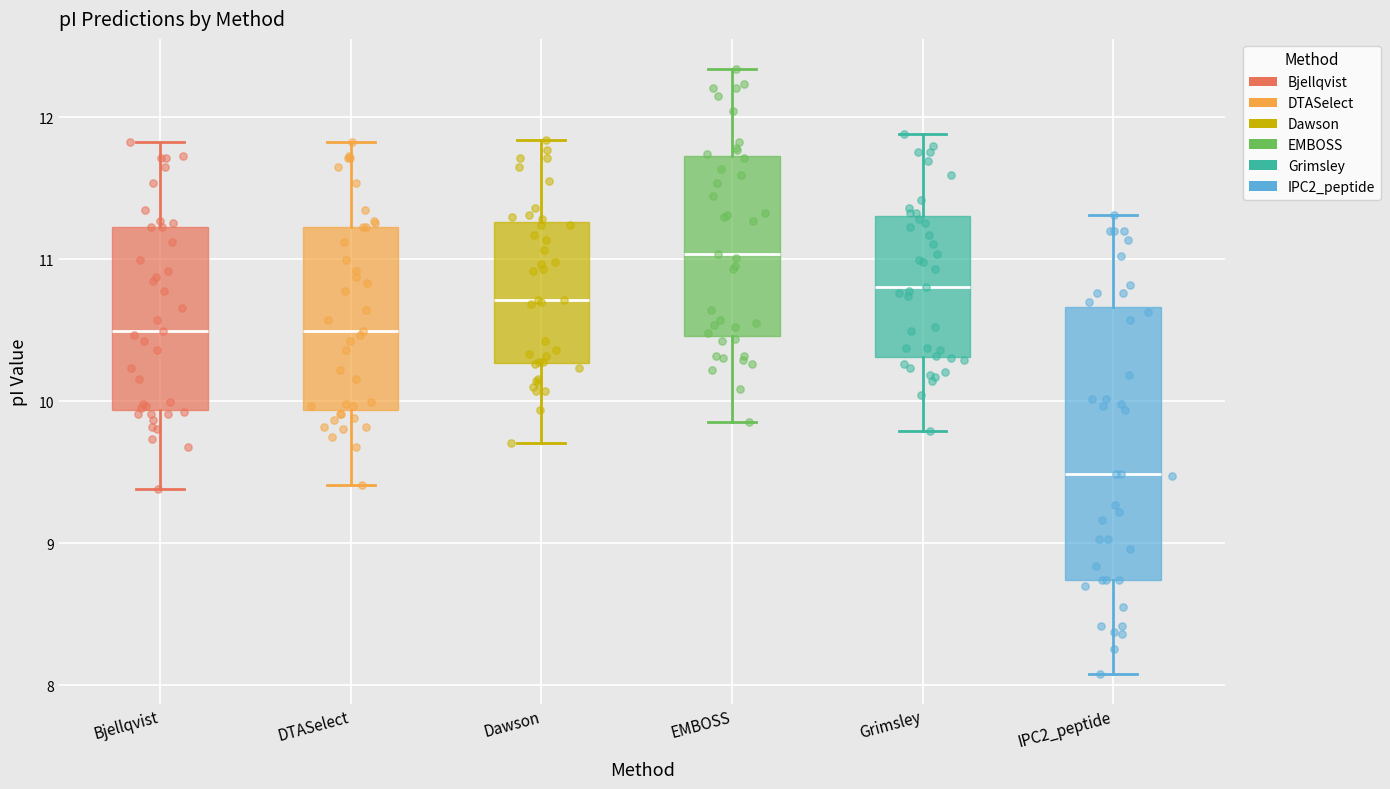

Where does the lower whisker of the box for IPC2_peptide end on the y-axis? The values are not printed on the chart, so give them approximately, as read against the axis.

8.1